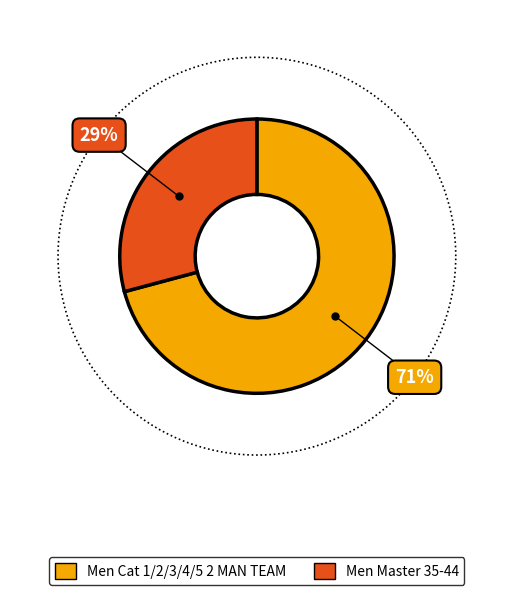

Does any single category account for the majority?

Yes